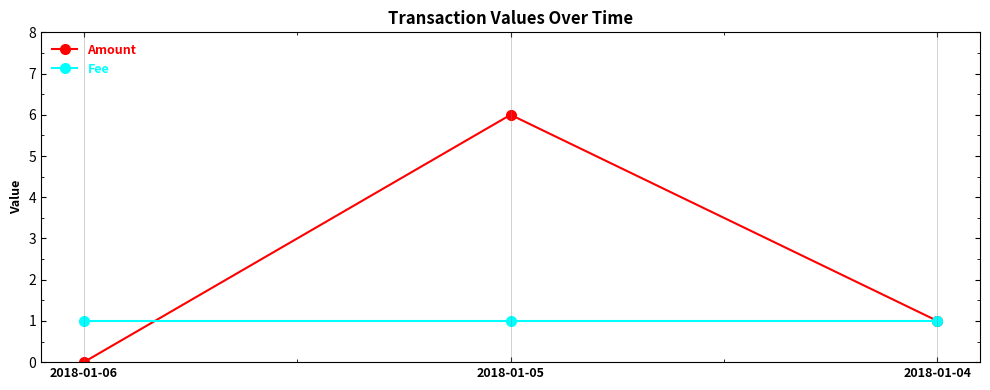

Is it true that Amount equals 6 at 2018-01-05?

True